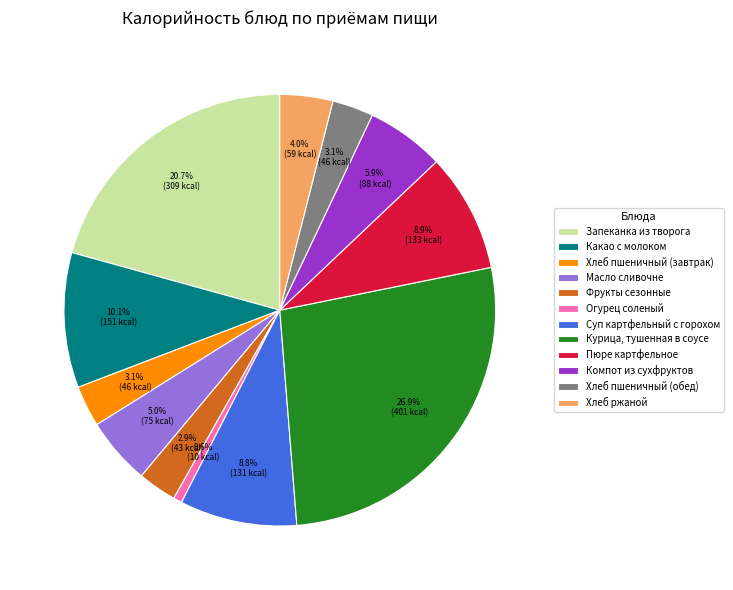

Does Компот из сухфруктов account for over 50% of the chart?

No